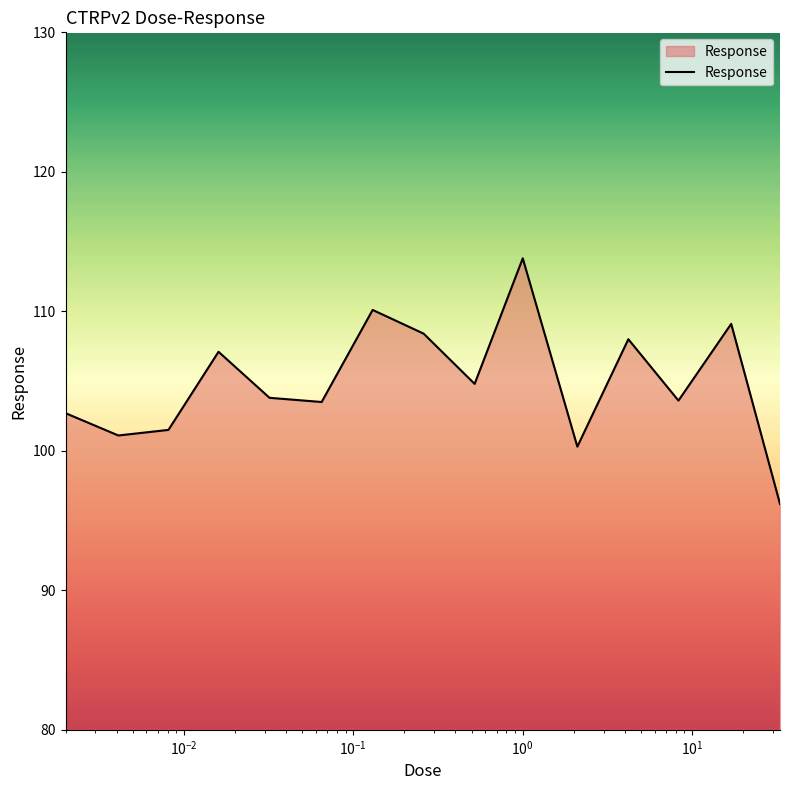

What is the sum of all values?

1574.0